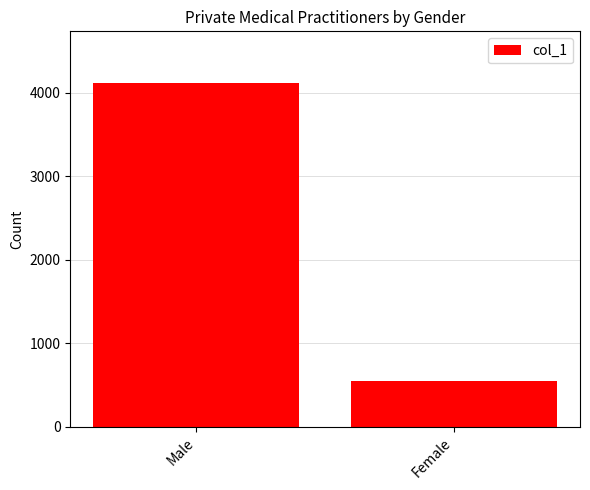

Where is the data nearest to the value 2329?

Female